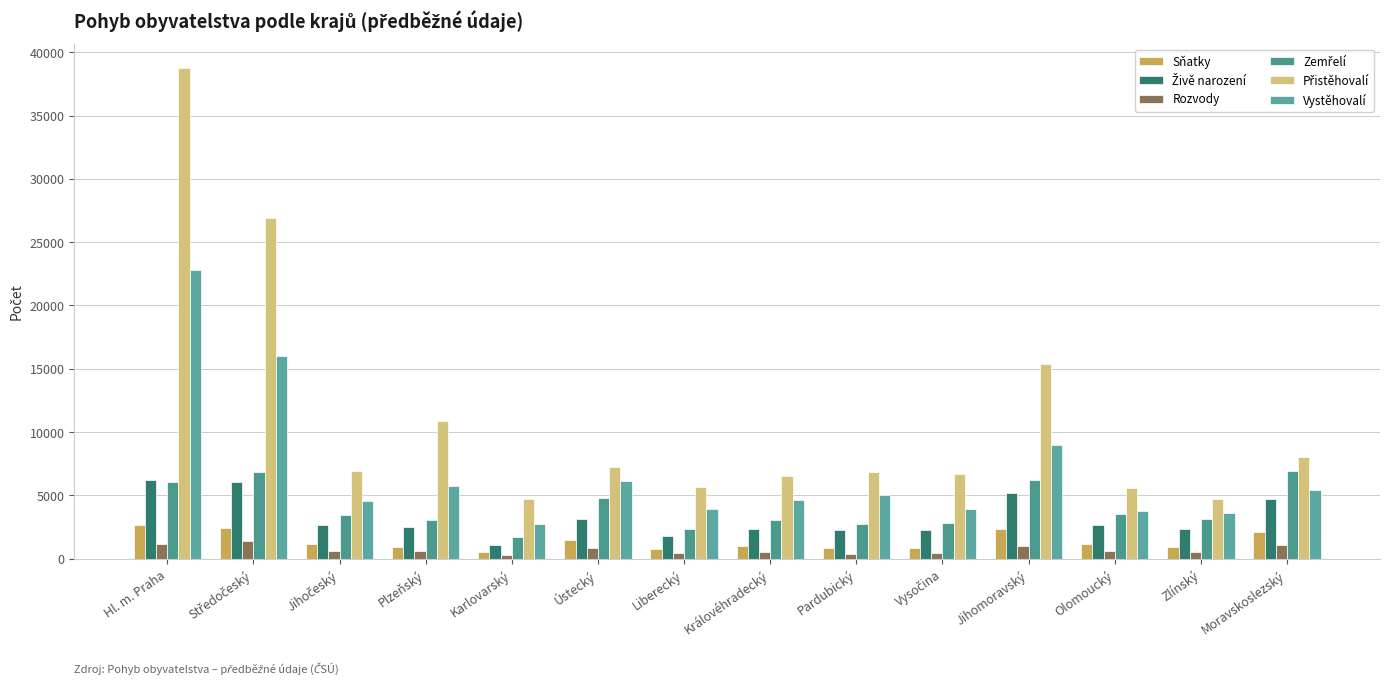

What position from the left is Moravskoslezský?

14